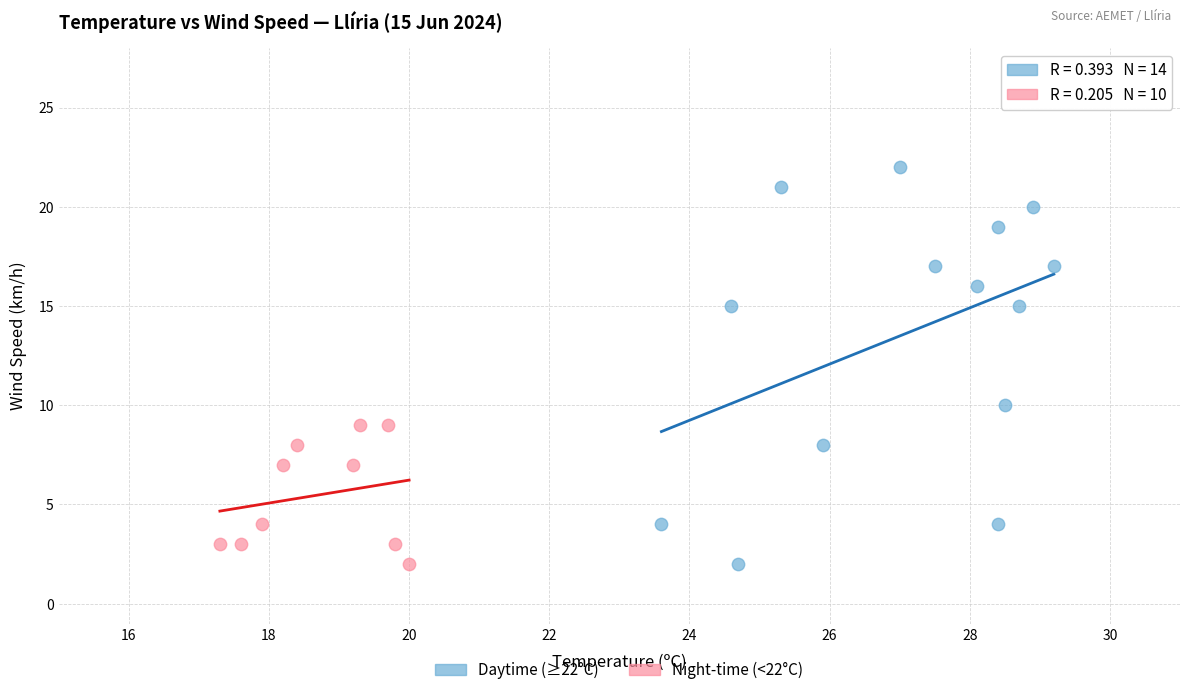

Which series contains the highest Y value?

Daytime (≥22°C)